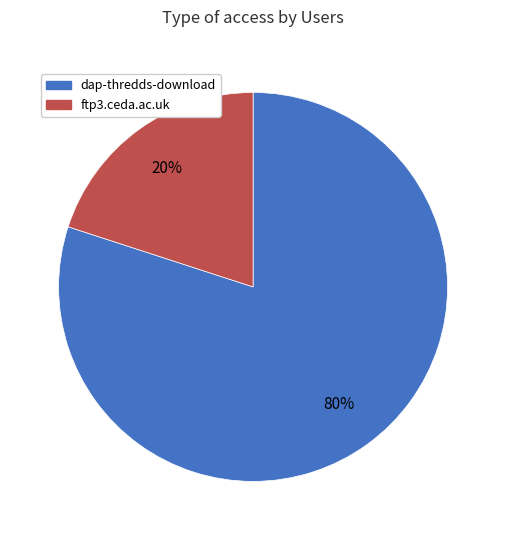

Is dap-thredds-download the majority of the pie?

Yes